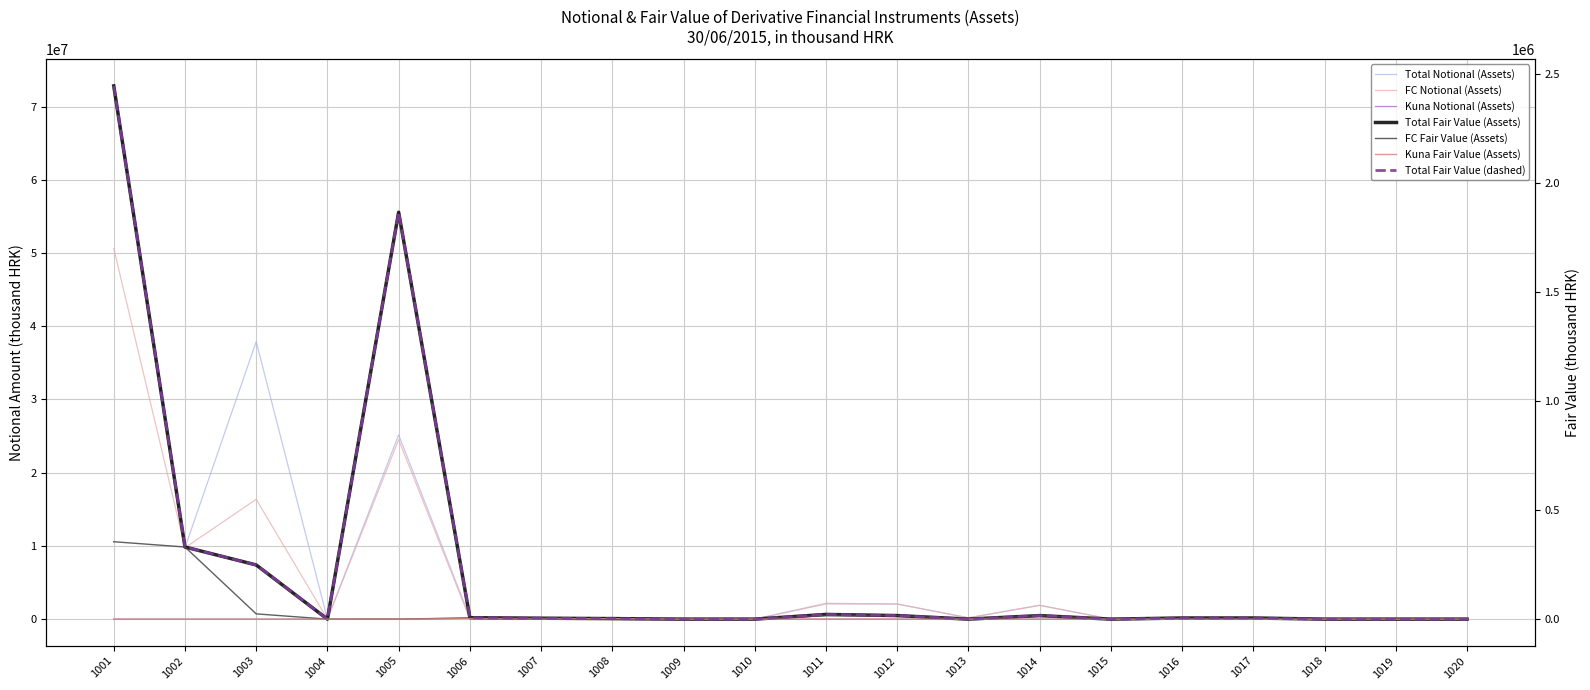

Is it true that FC Fair Value (Assets) equals 219311 at 1019?

False